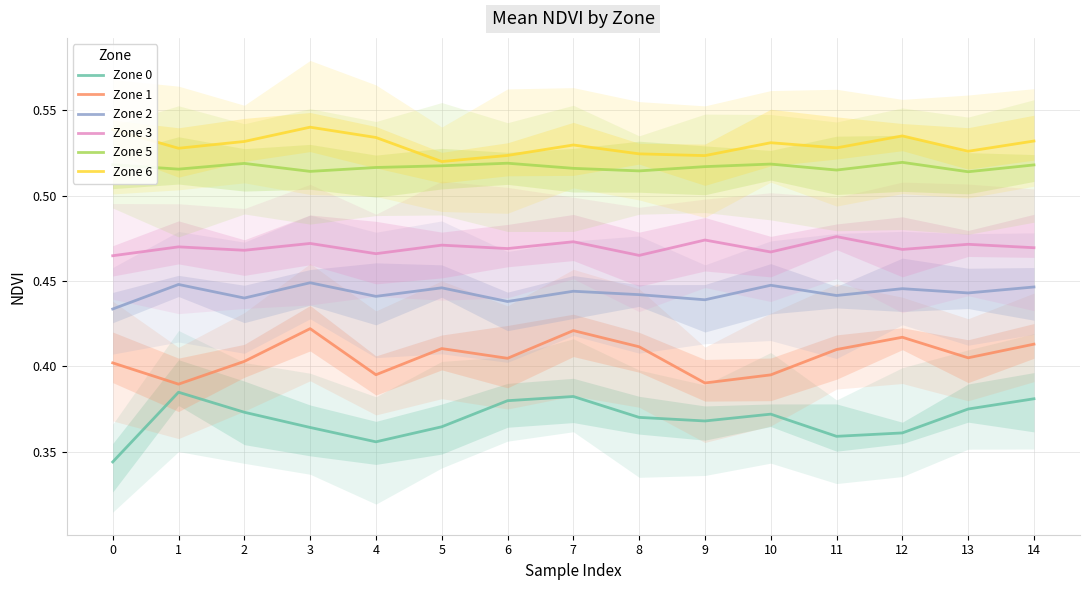

Which series has the largest range (max minus min)?

Zone 0